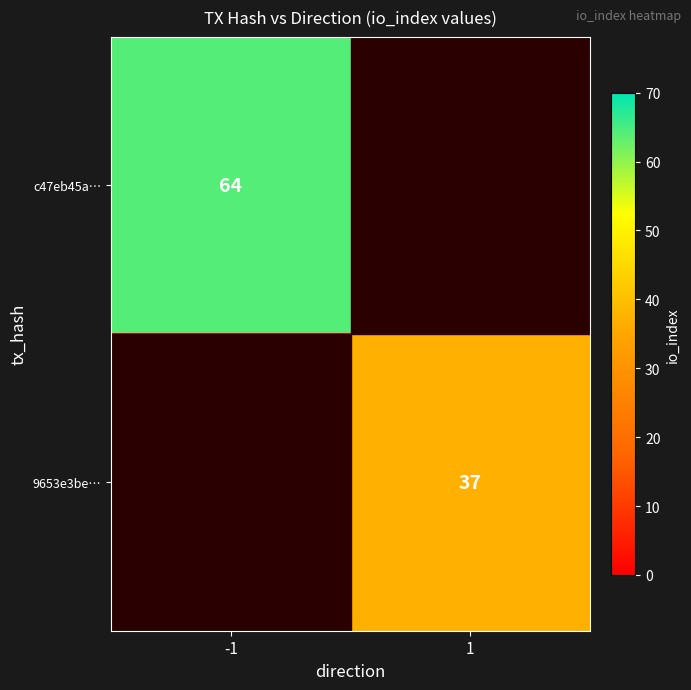

At how many categories does at least one series exceed 44?

1